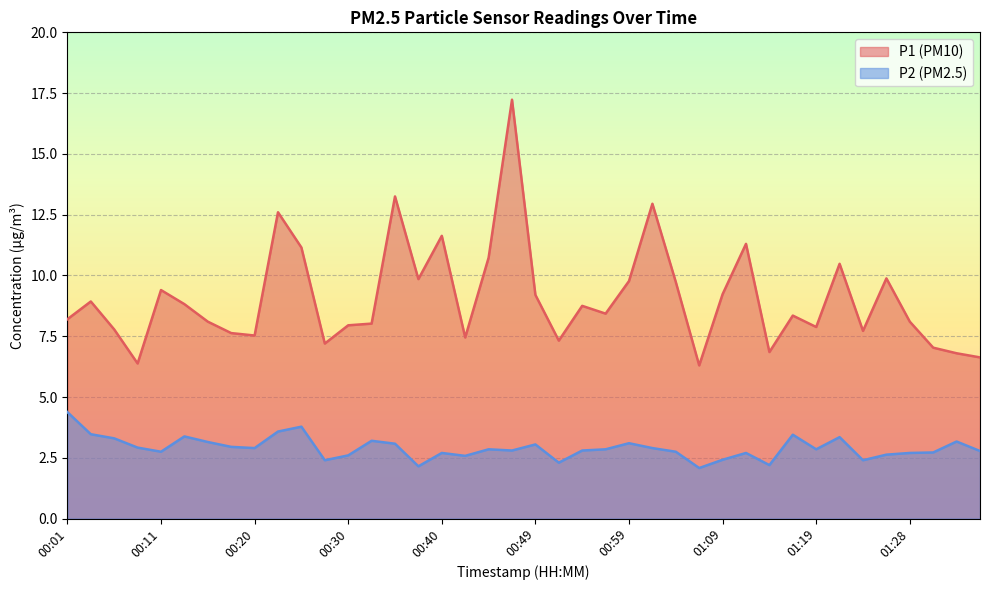

Which label corresponds to the smallest value in the chart?

01:06